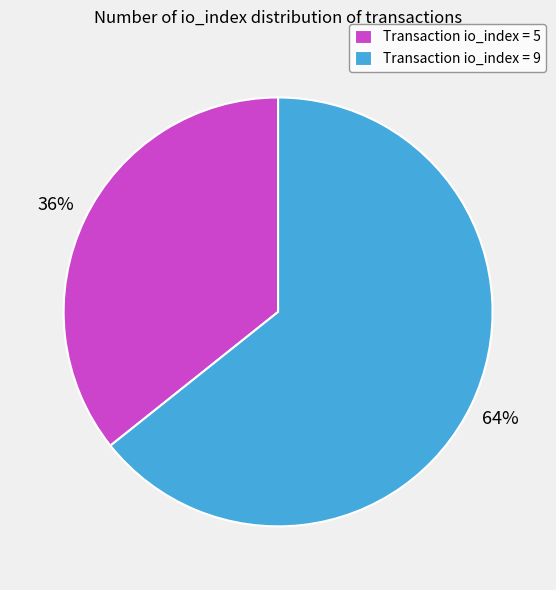

True or false: Transaction io_index = 5 accounts for 21% of the total.

False